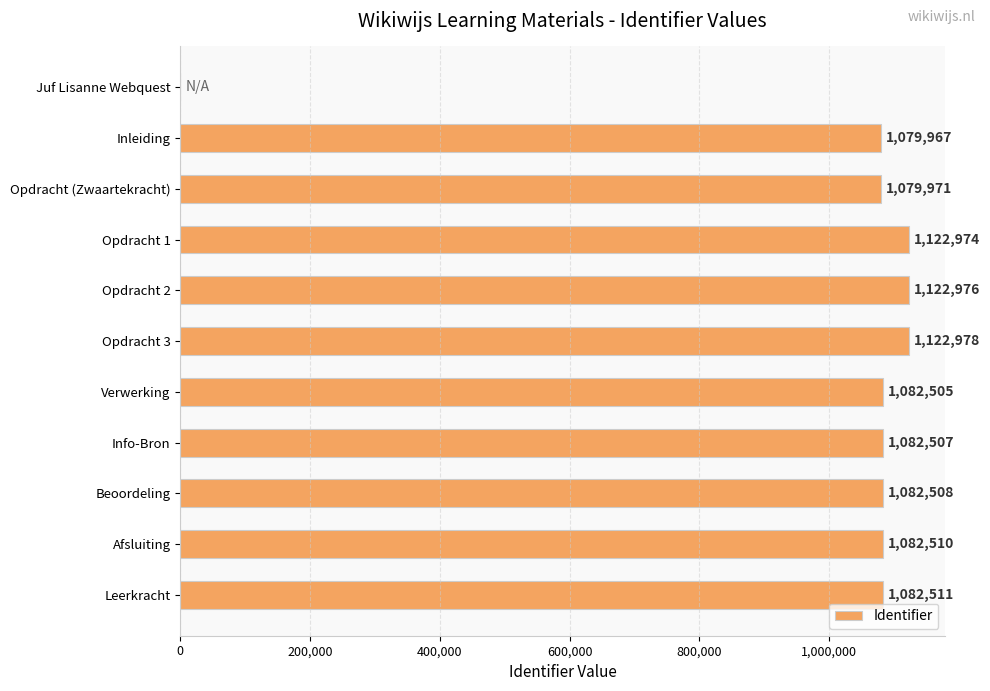

What is the maximum value shown in the chart?

1122978